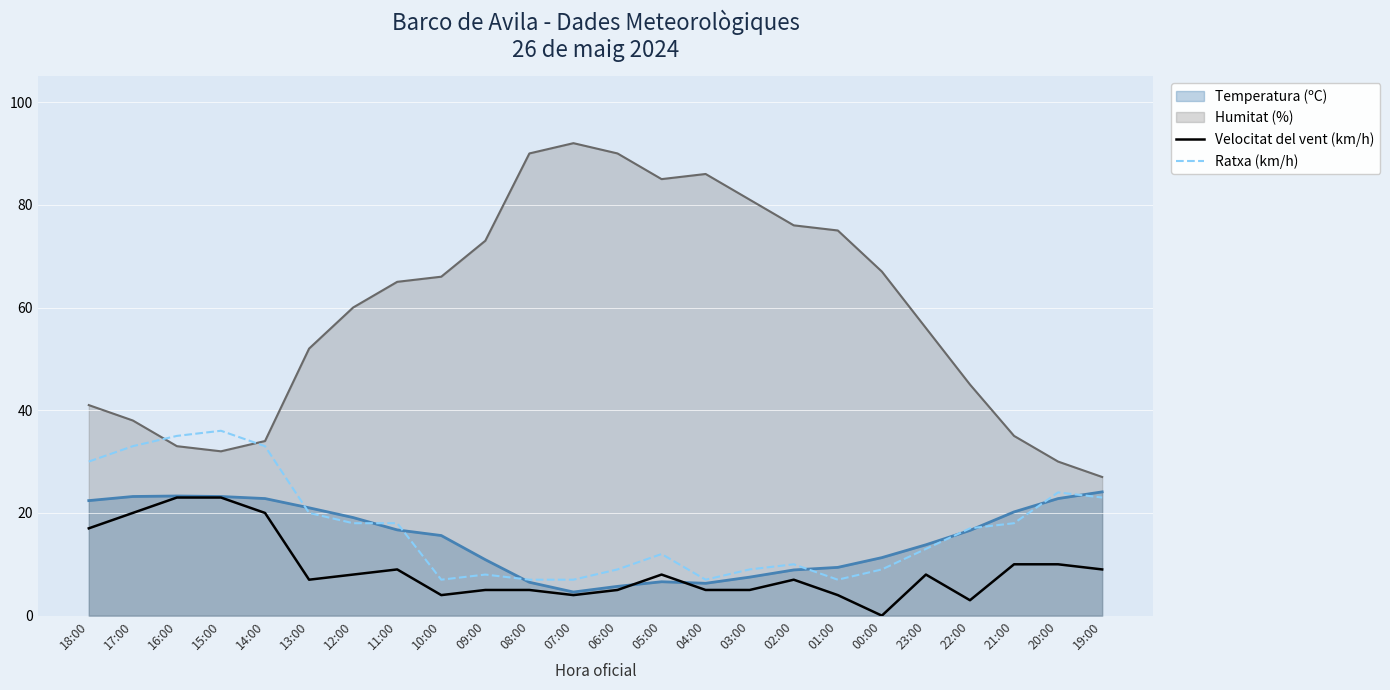

What is the difference between the highest and lowest values at 14:00?

14.0